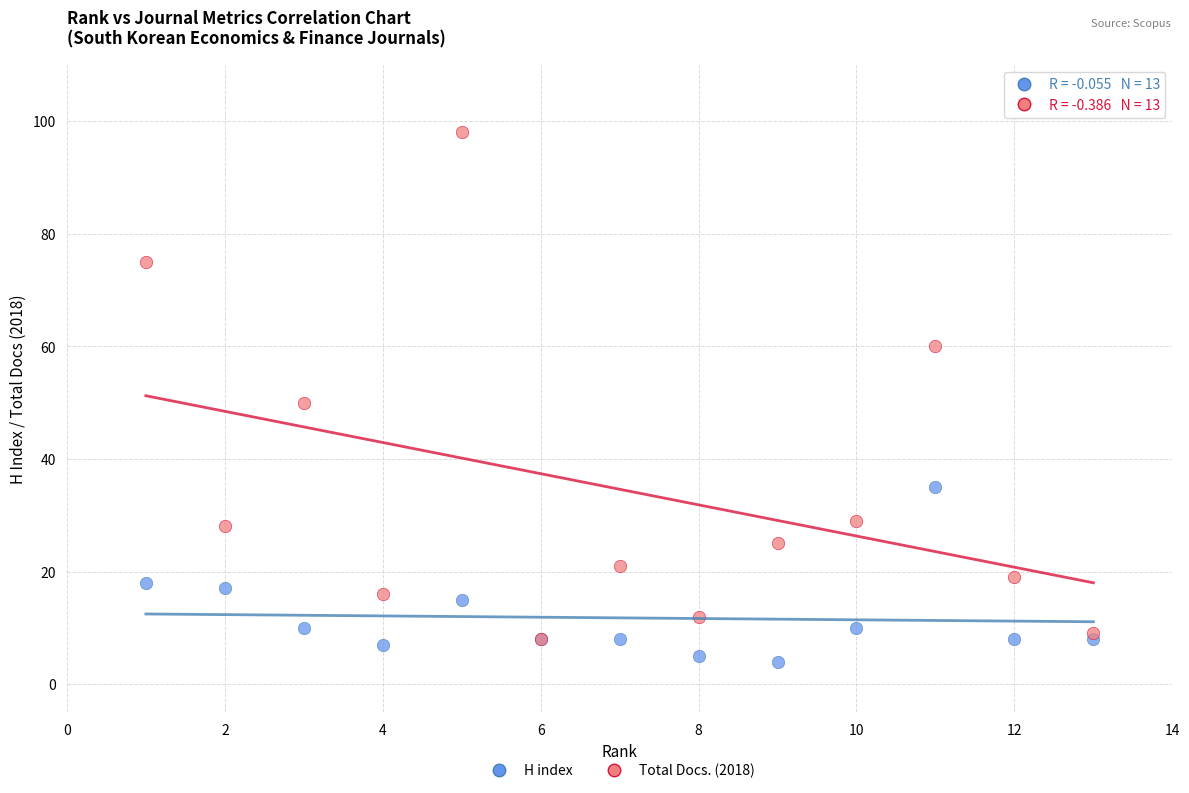

In the Total Docs. (2018) series, what Y value is closest to 53?

50